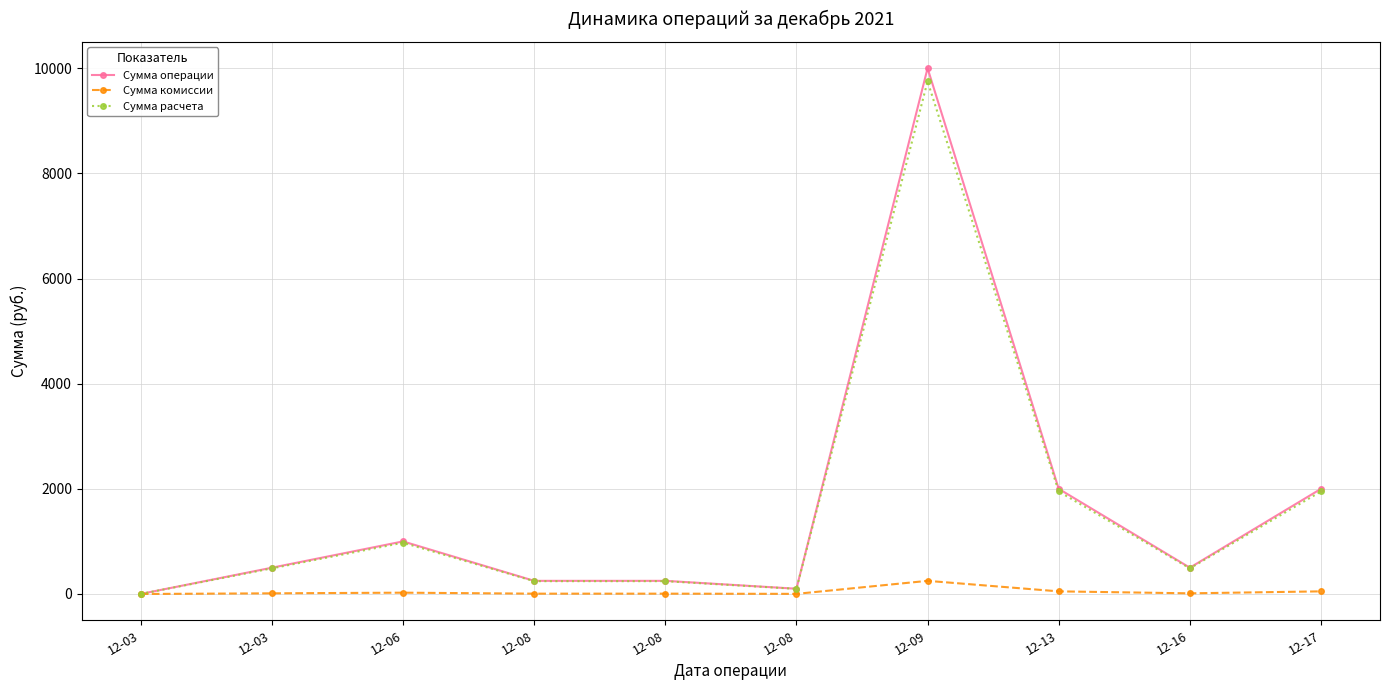

Which category has the highest value in the Сумма операции series?

12-09